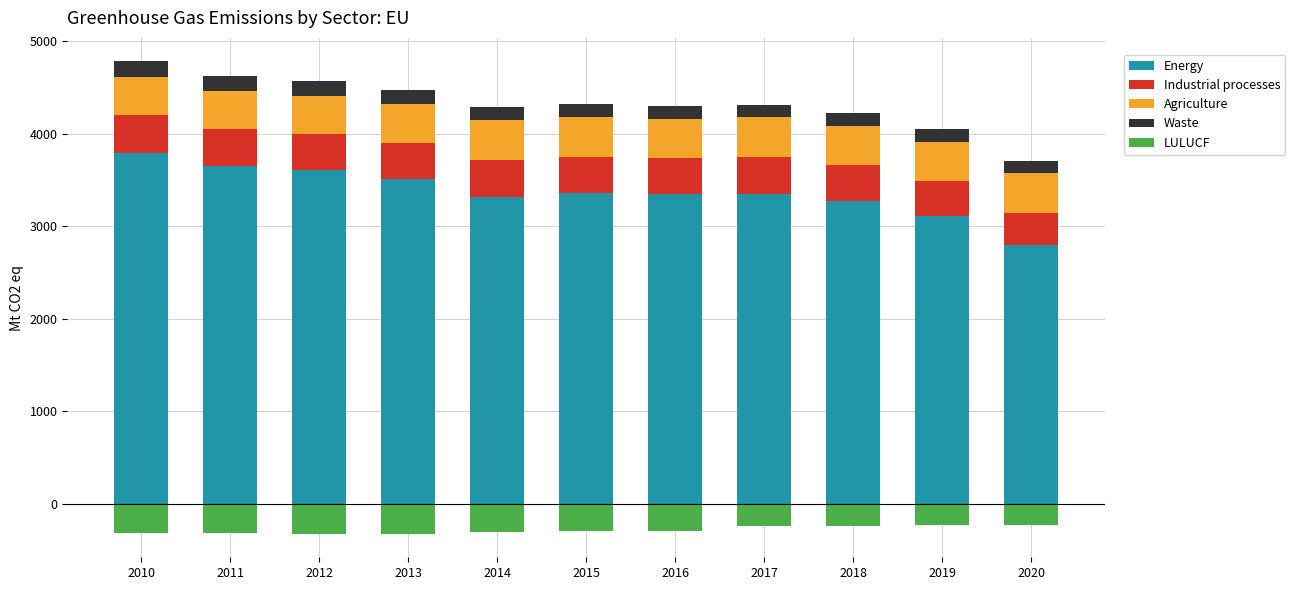

Is it true that LULUCF equals -368.9 at 2018?

False